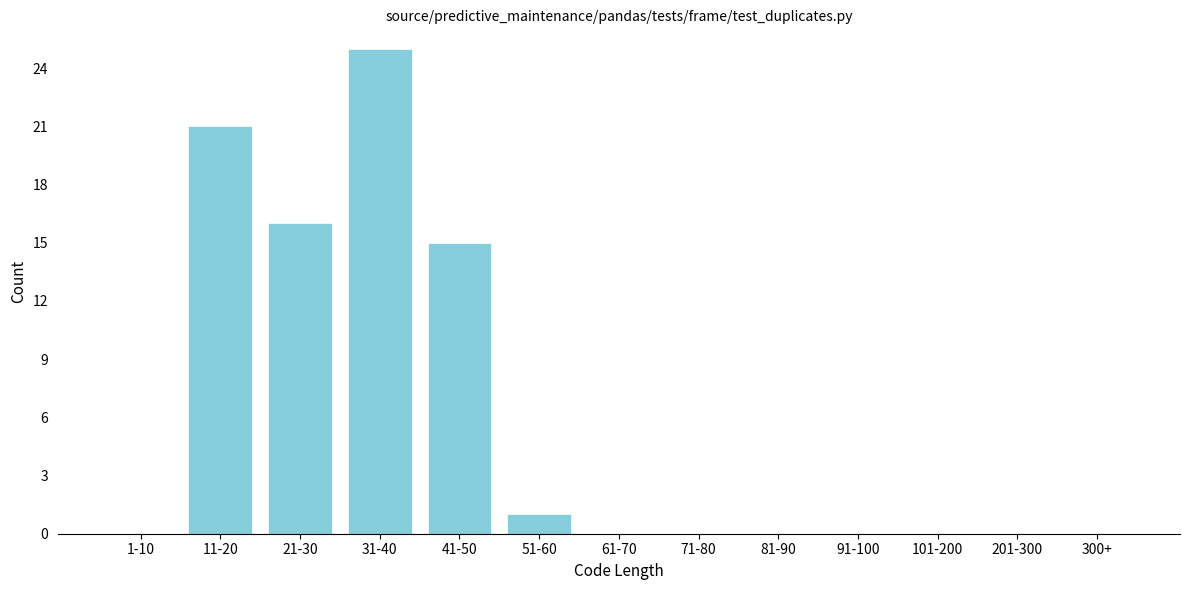

Reading left to right, extract all data points from this chart.

1-10=0	11-20=21	21-30=16	31-40=25	41-50=15	51-60=1	61-70=0	71-80=0	81-90=0	91-100=0	101-200=0	201-300=0	300+=0